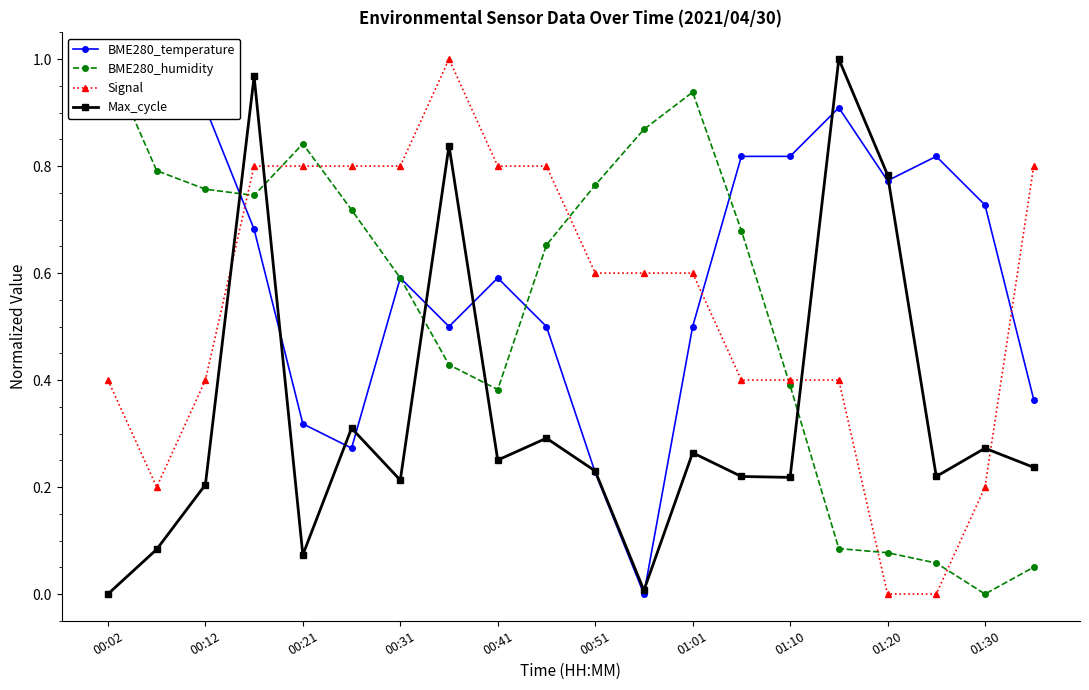

True or false: Max_cycle and Signal intersect in this chart.

True